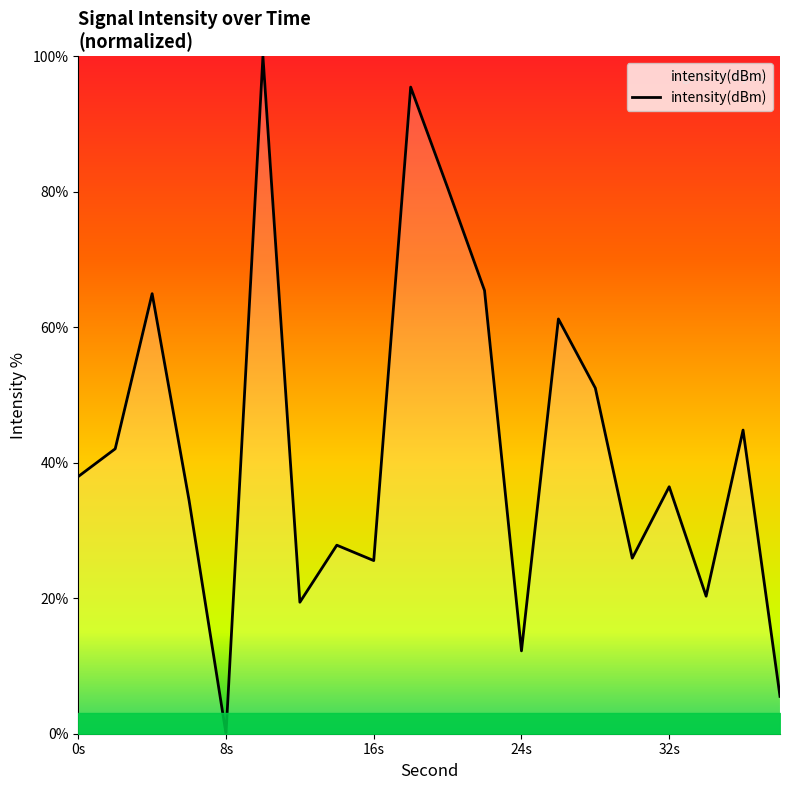

What is the greatest value displayed?

100.0